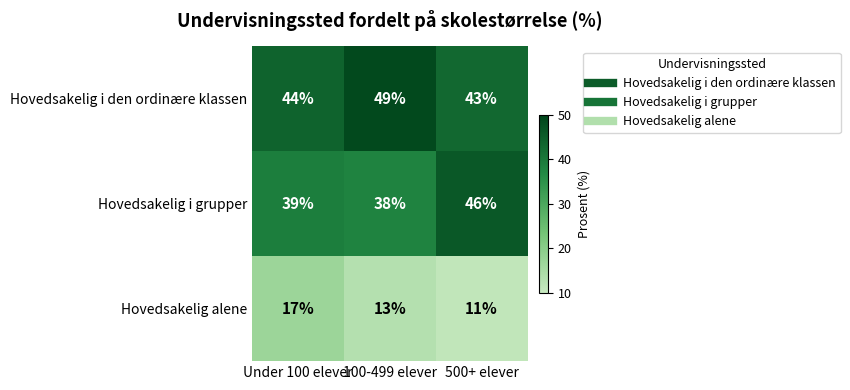

What is the sum of the Hovedsakelig i grupper values at 500+ elever and Under 100 elever?

85